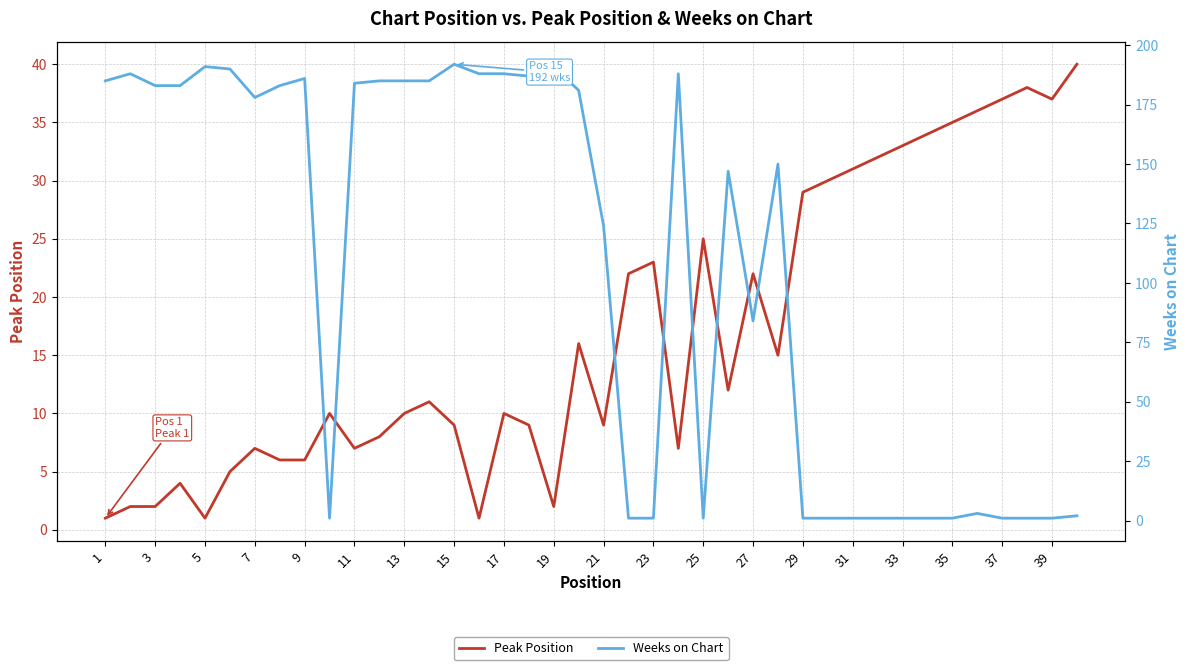

What is the difference between the second highest and second lowest values in the Weeks on Chart series?

190